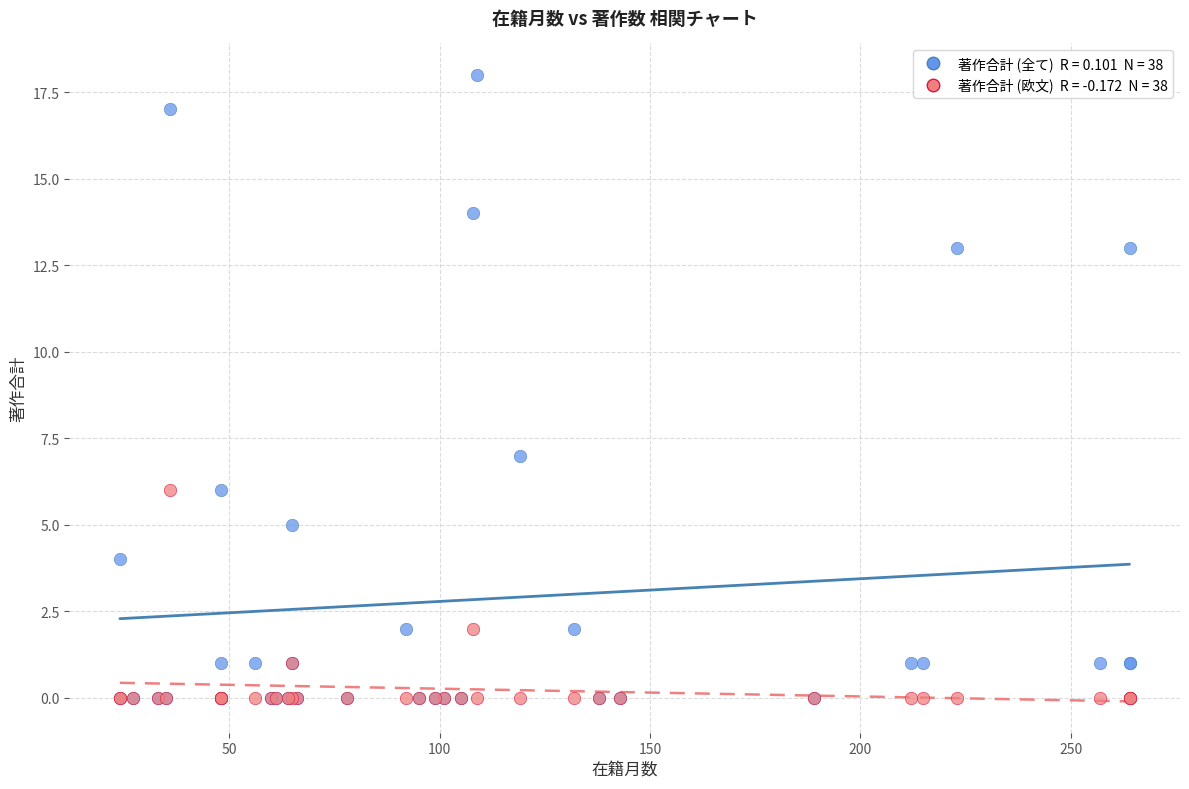

Across all series, what Y value is closest to 9?

7